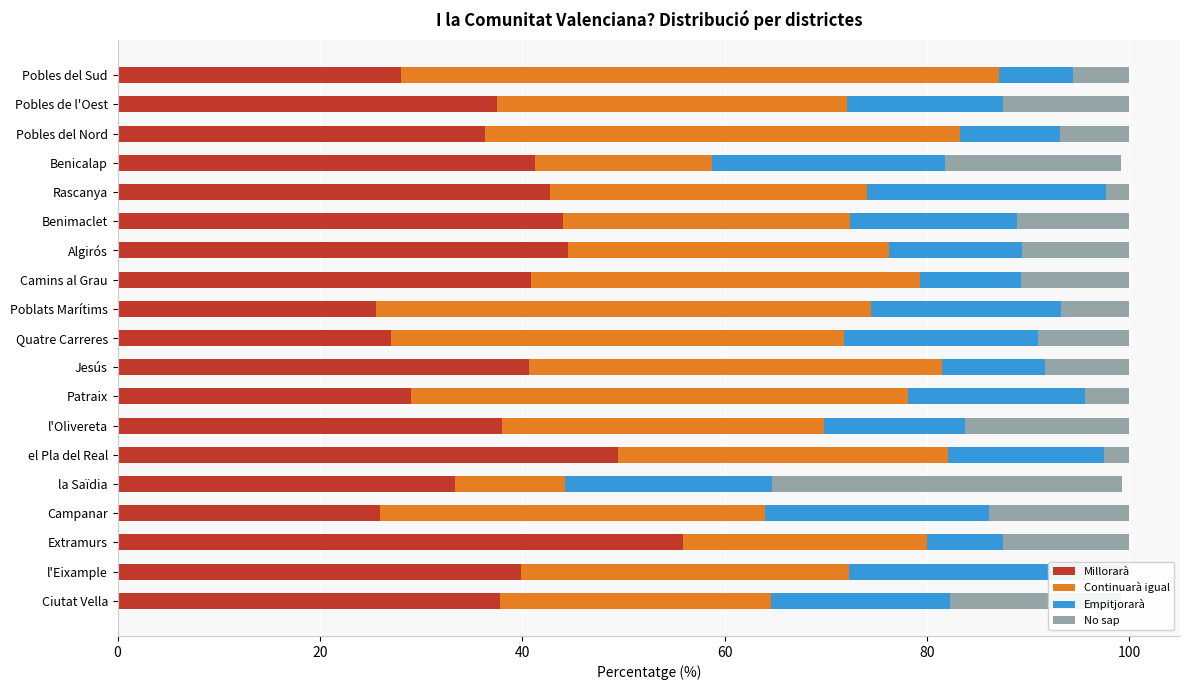

What is the total value across all series at Pobles de l'Oest?

100.0